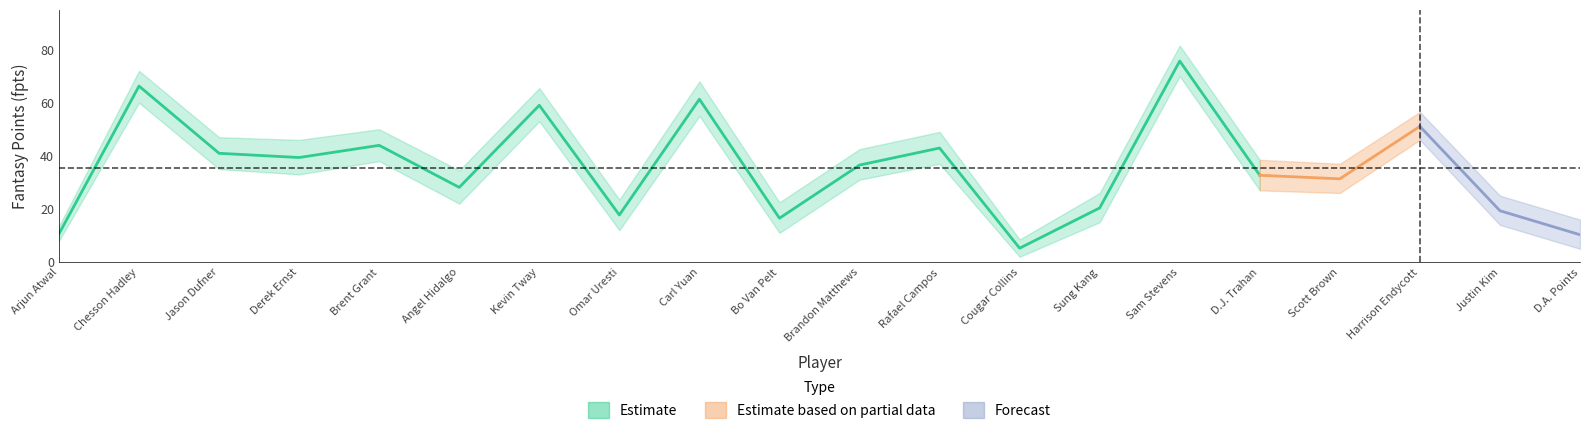

How many interior local peaks (higher than both neighbors) does the data have?

7